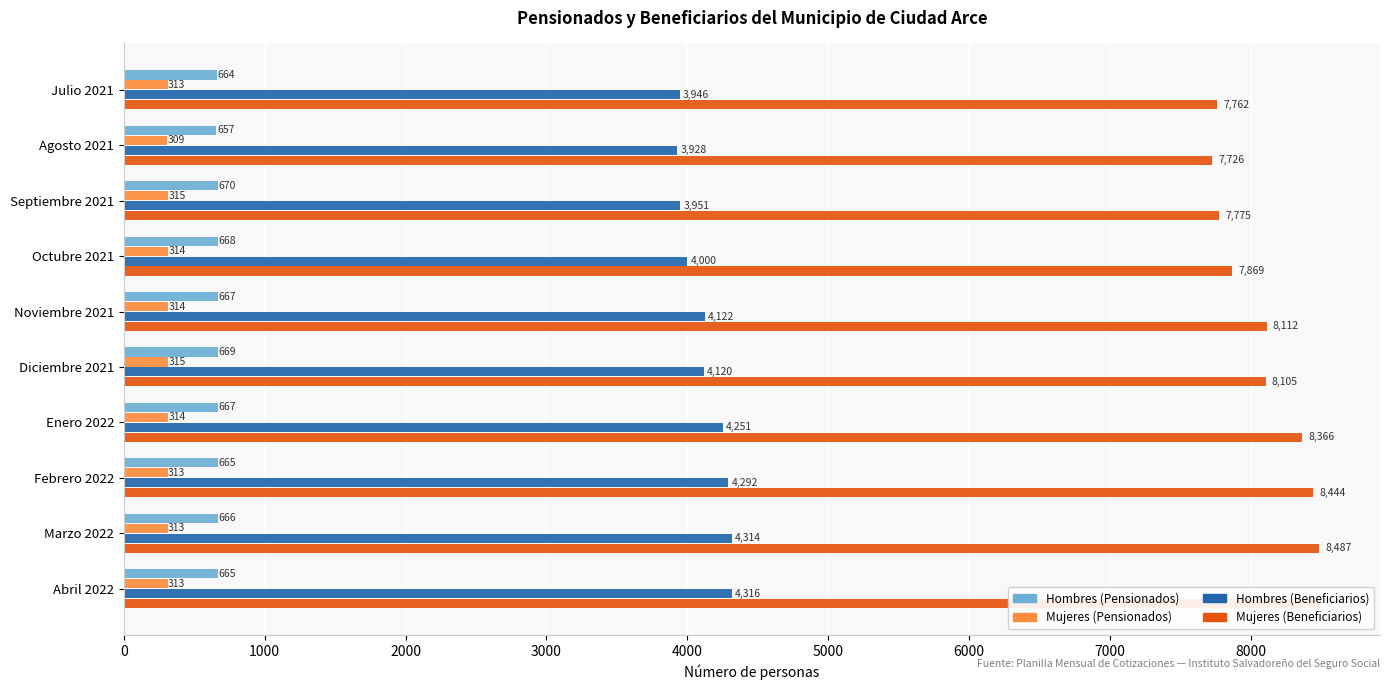

Does the chart contain any negative values?

No